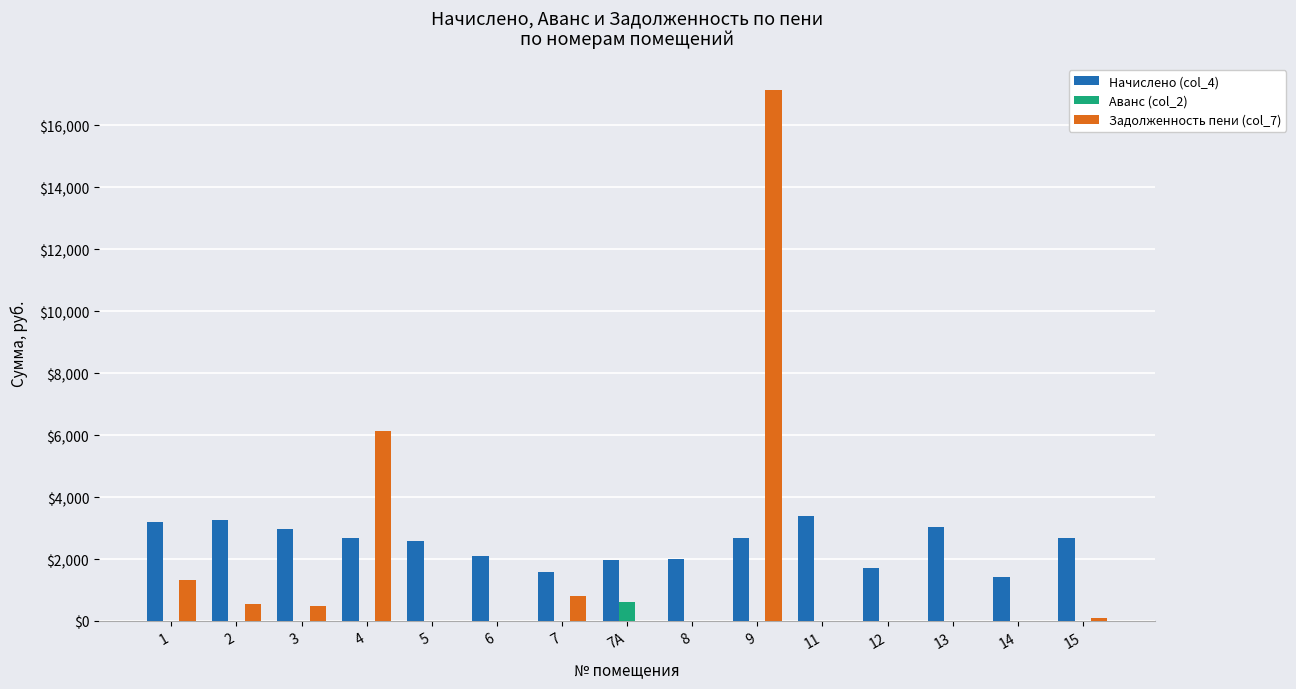

The value of Начислено (col_4) at 2 is 4729.8. True or false?

False